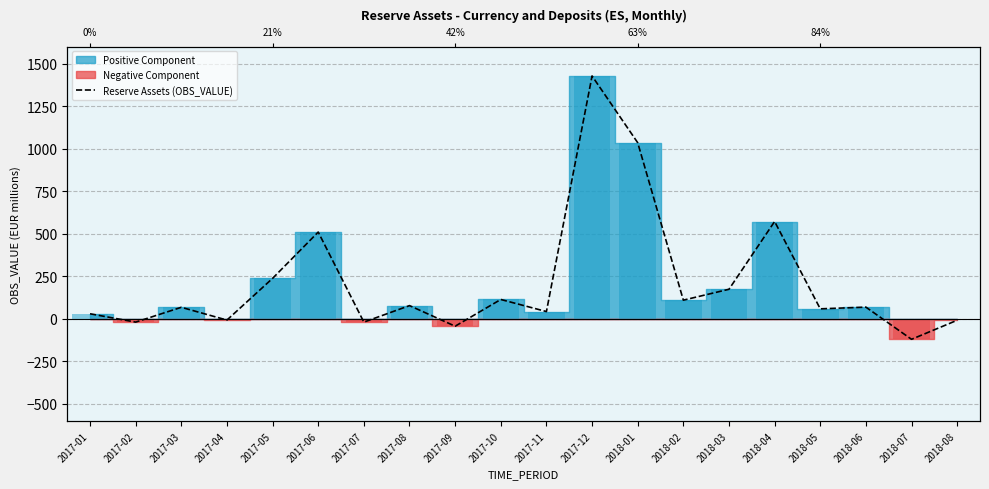

Read the value at 2018-06, to the nearest 50.

50